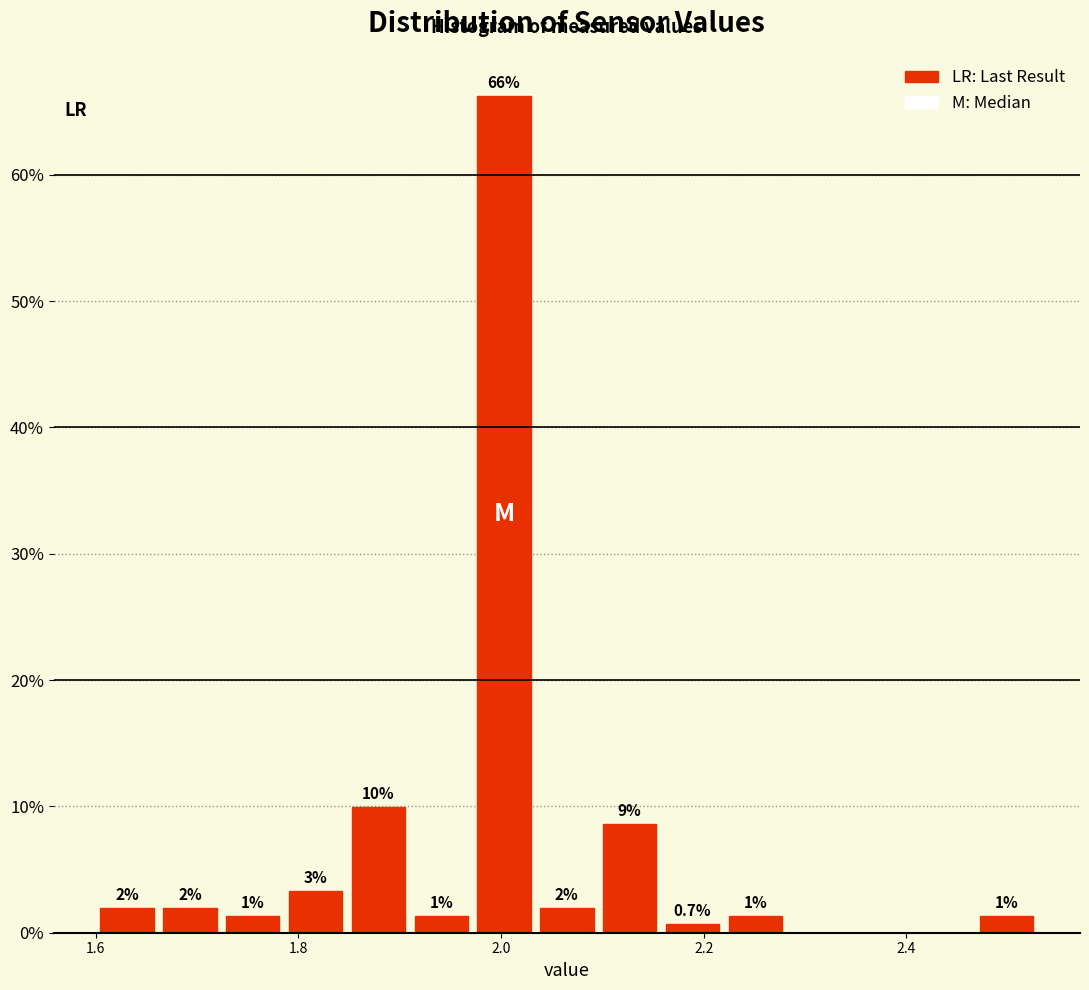

Read against the x-axis, roughly where is the centre of the tallest bar?

2.00